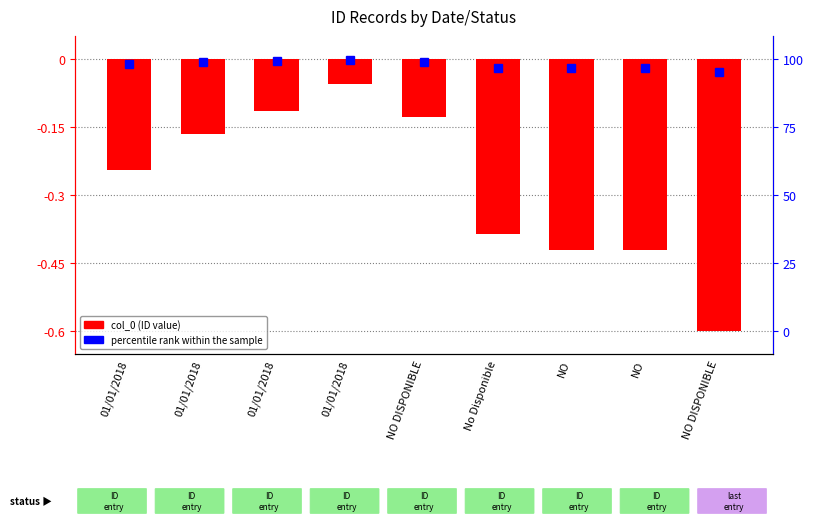

Reading left to right, list all the values displayed in this chart.

01/01/2018=-0.2	01/01/2018=-0.2	01/01/2018=-0.1	01/01/2018=-0.1	NO DISPONIBLE=-0.1	No Disponible=-0.4	NO=-0.4	NO=-0.4	NO DISPONIBLE=-0.6